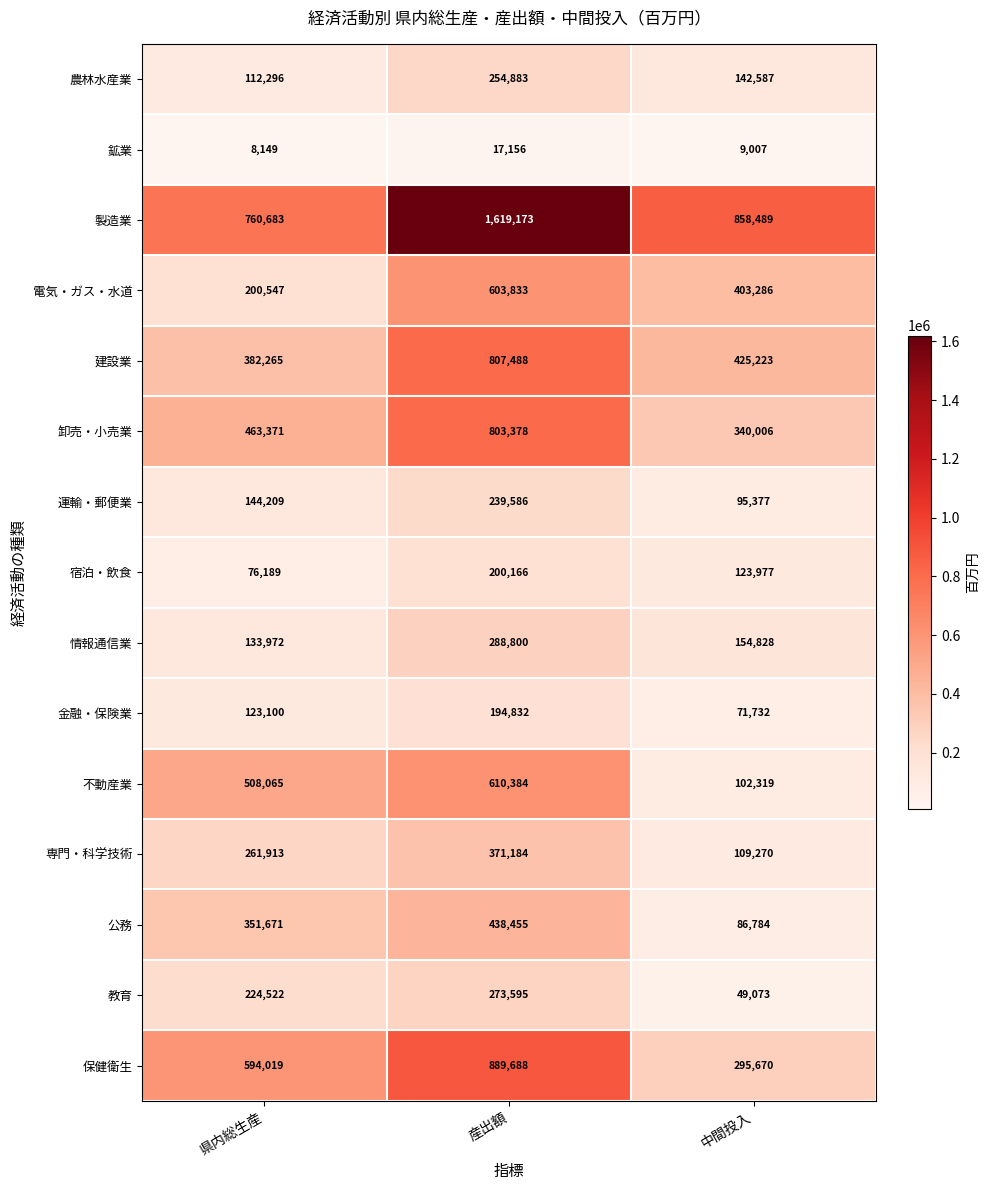

Where does the 製造業 series first go above 858489?

産出額